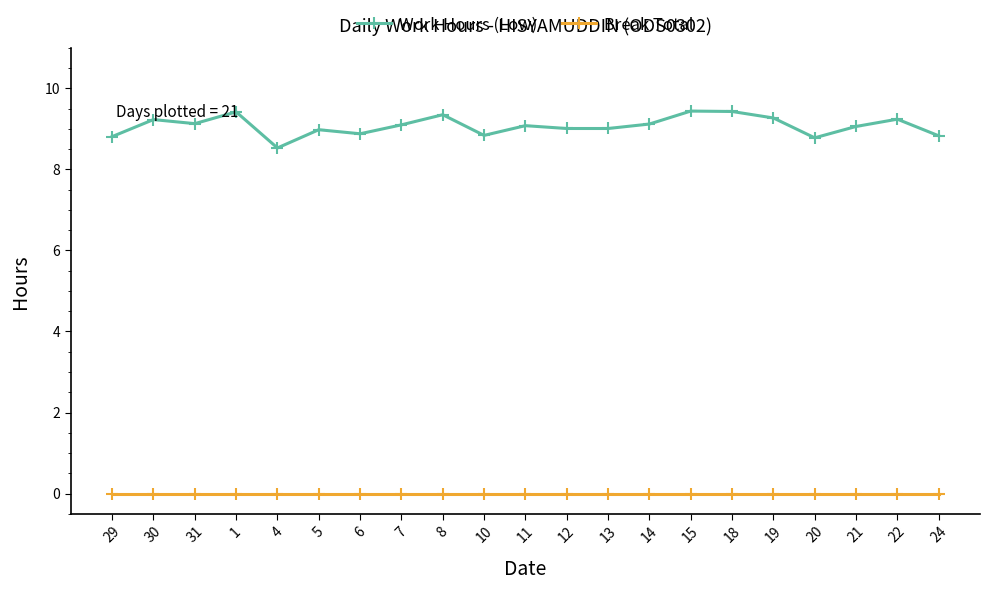

Where is Work Hours (Low) nearest to the value 8?

4